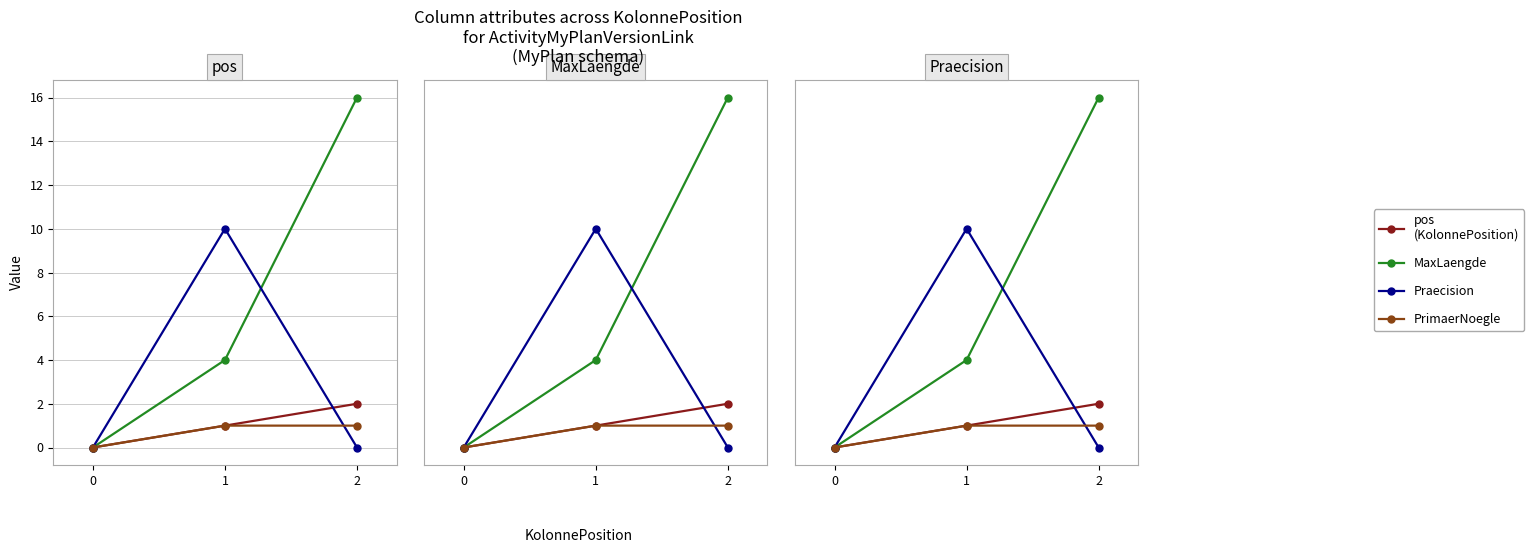

Rank the categories by PrimaerNoegle value from lowest to highest.

0, 1, 2